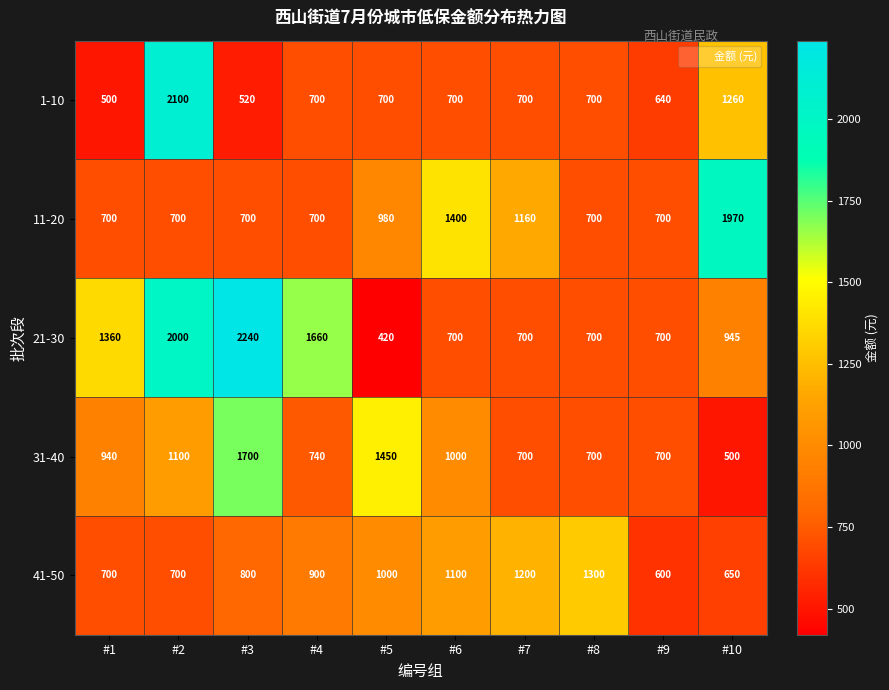

Which series has the largest total across all categories?

21-30